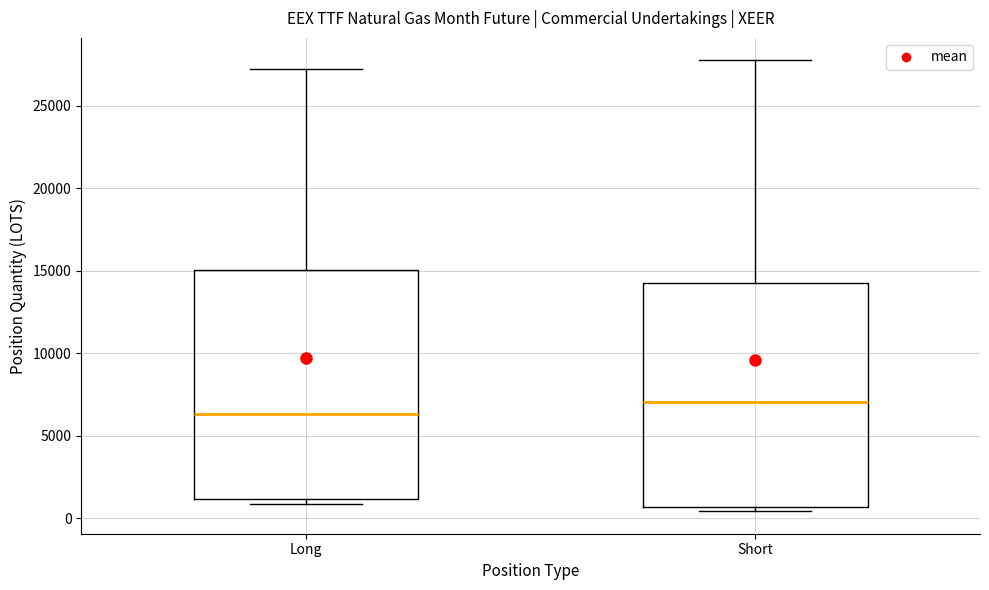

Which box has the lowest median line?

Long